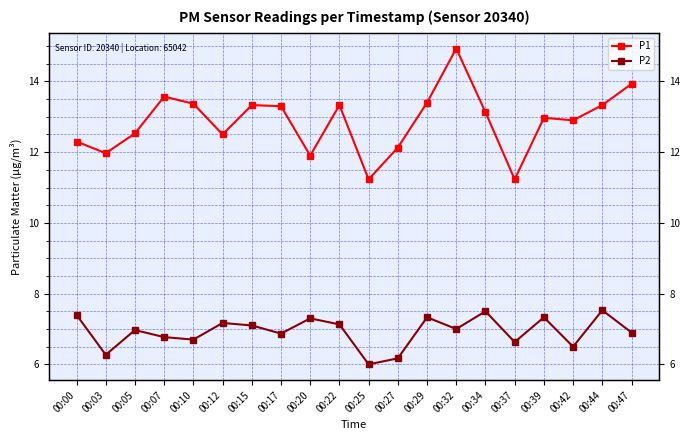

What is the value of the P2 point at the 11th from the left?

6.0